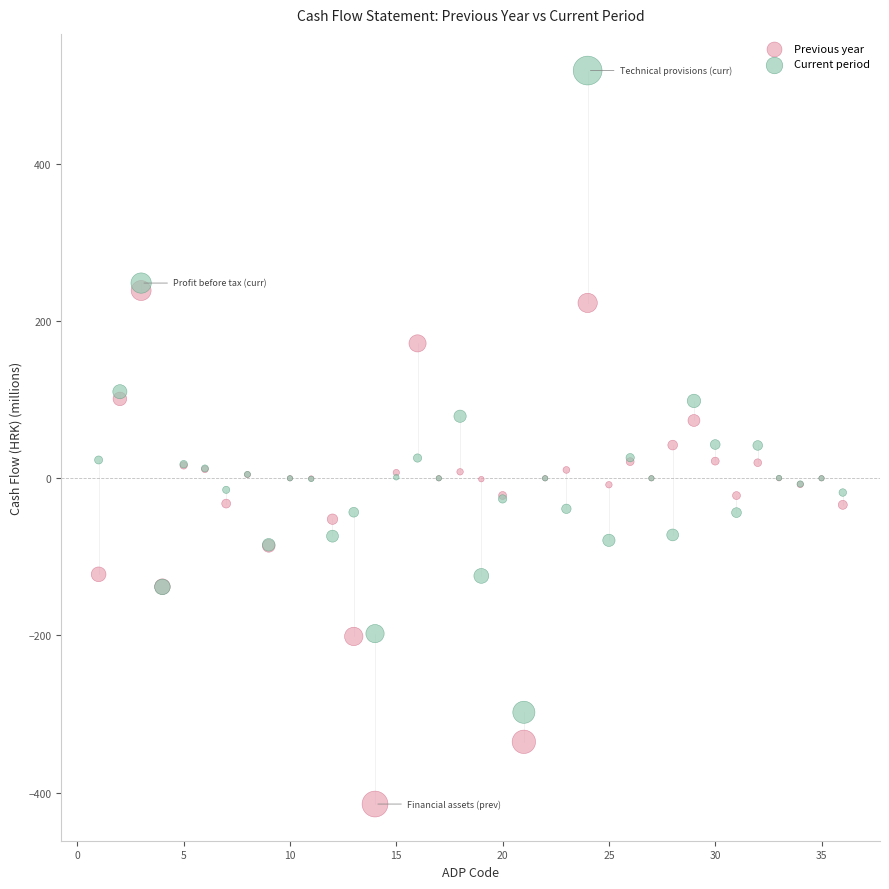

Which series has the largest Y range (max minus min)?

Current period